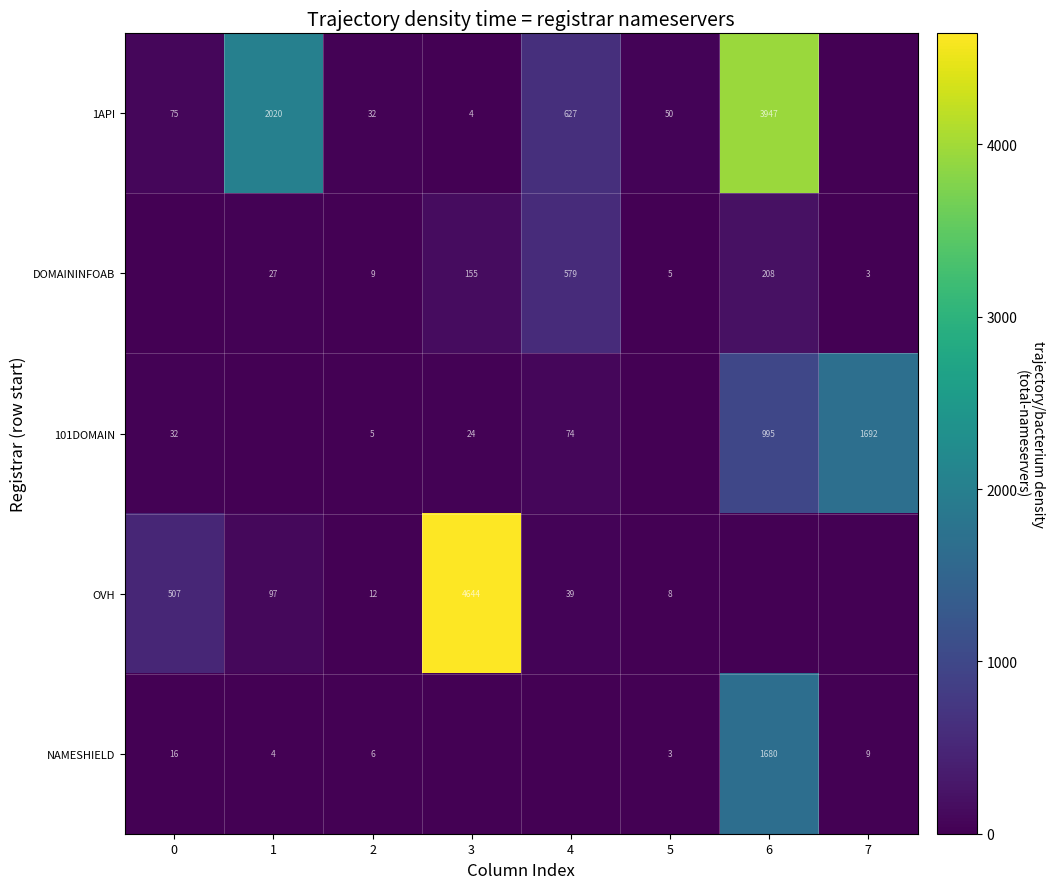

What is the sum of the 1API values at 6 and 3?

3951